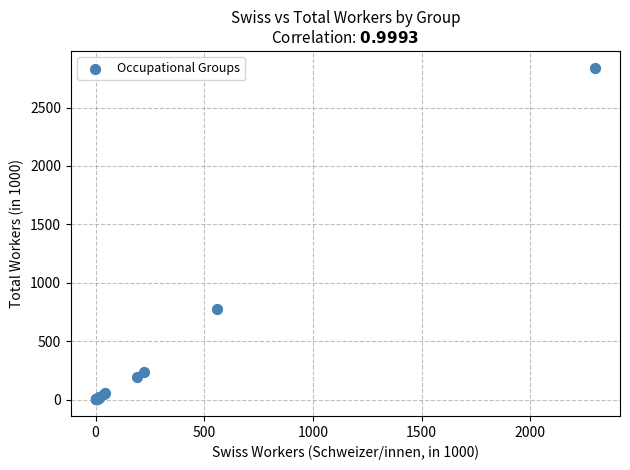

What Y value in the scatter plot is closest to 1421?

779.4